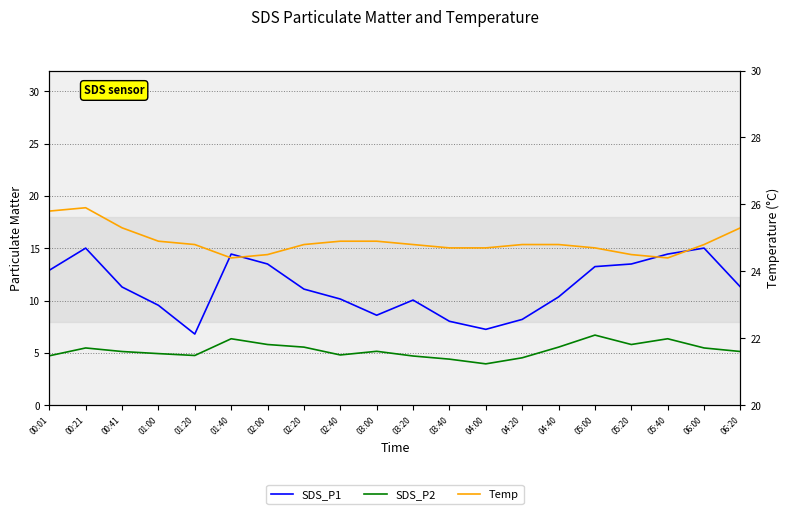

What is the value of the Temp point at the 19th from the left?

24.8